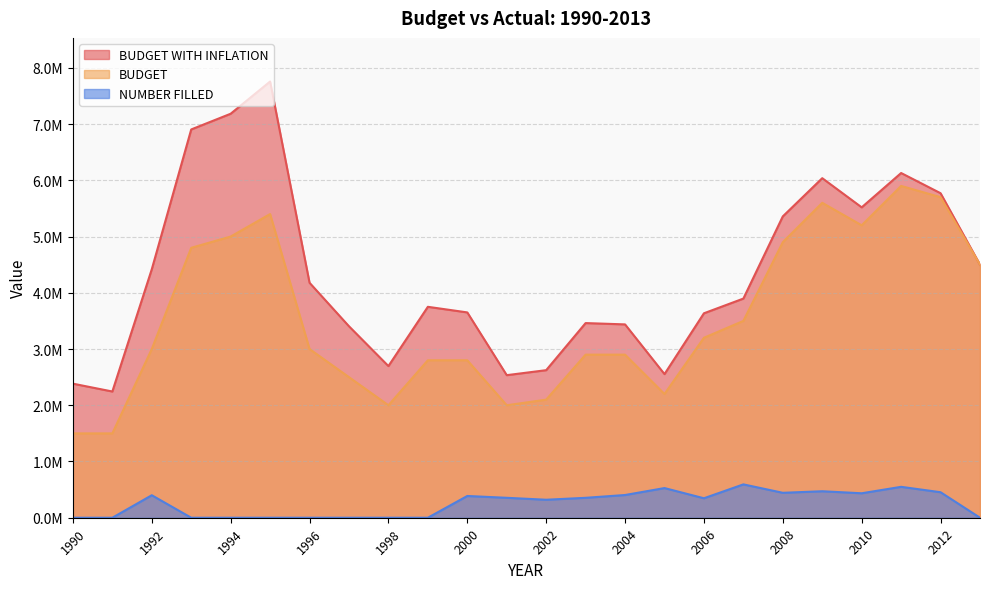

What is the difference between the second highest and second lowest values in the BUDGET WITH INFLATION series?

4799773.4